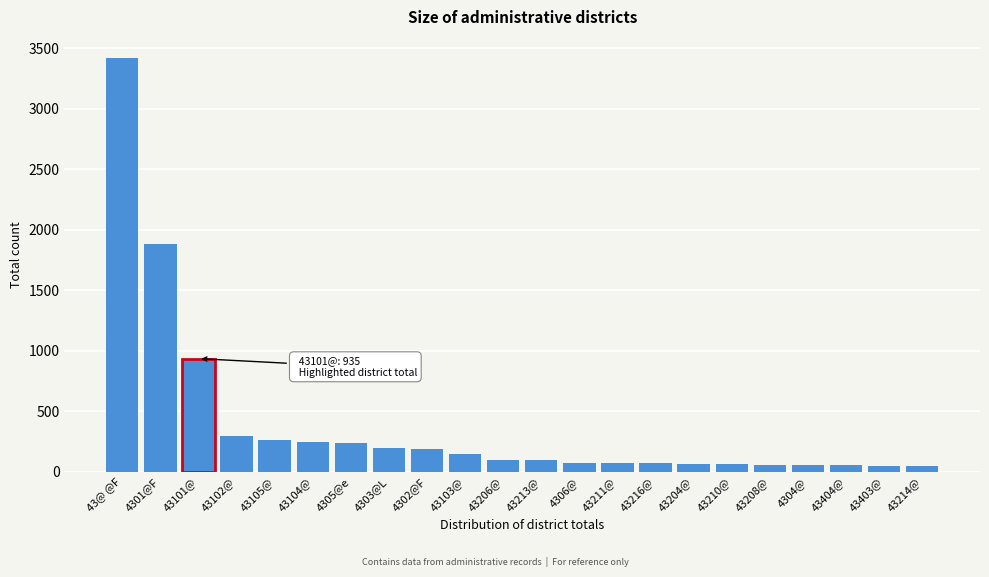

Where is the data nearest to the value 1733?

4301@F